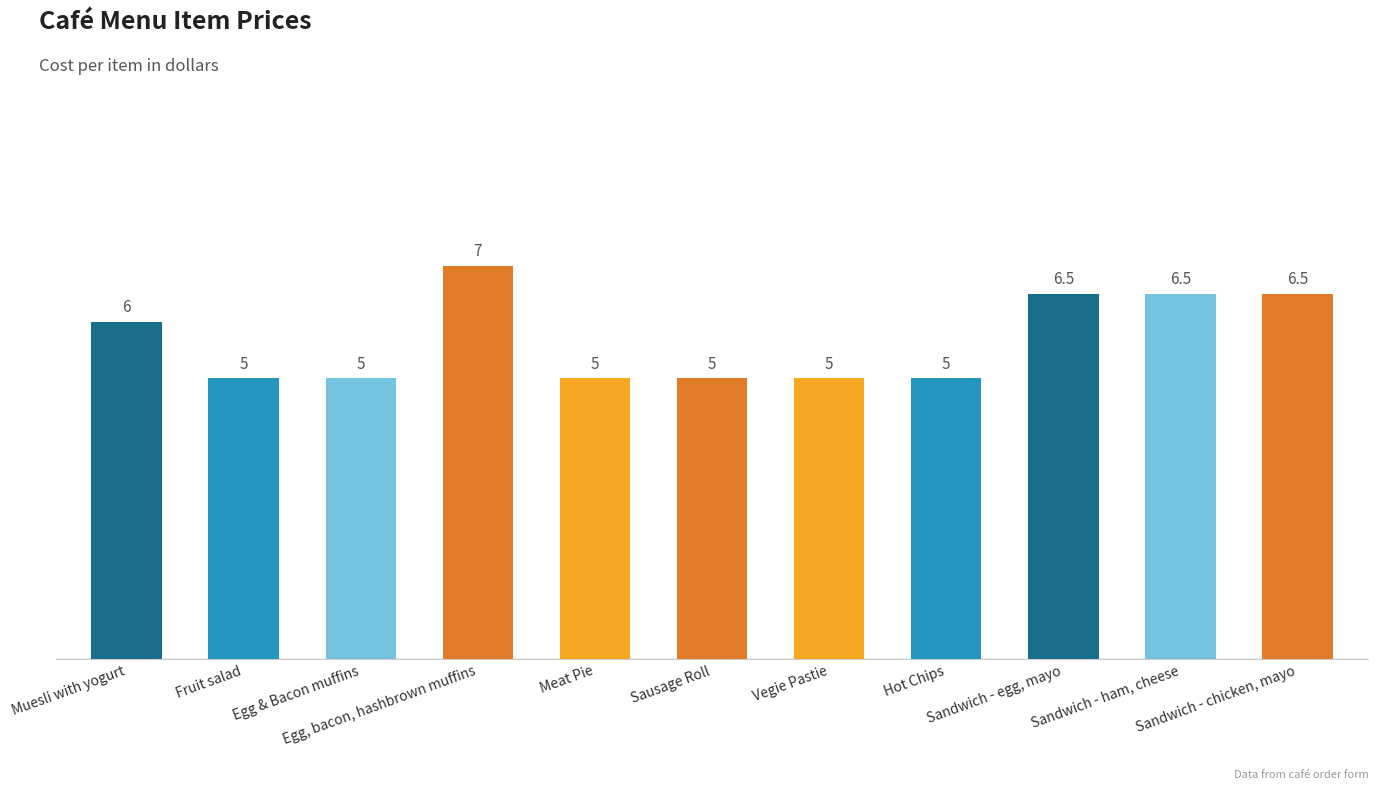

At which category does the chart reach its peak across all series?

Egg, bacon, hashbrown muffins